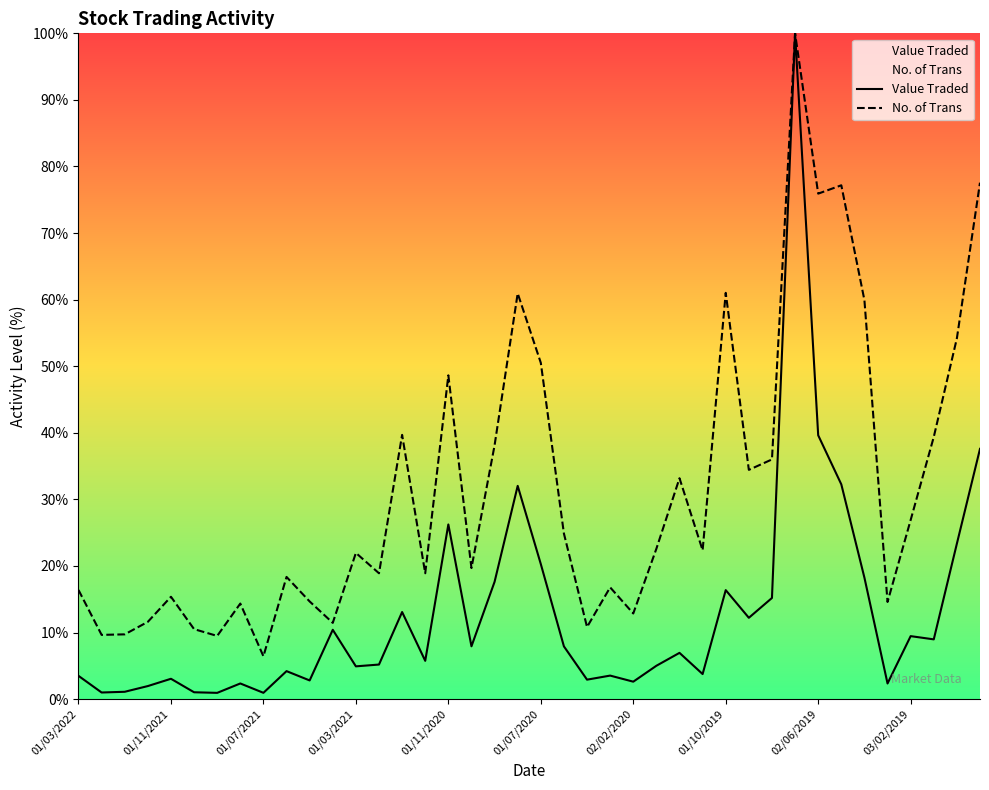

At which category does No. of Trans reach its first local peak?

01/11/2021